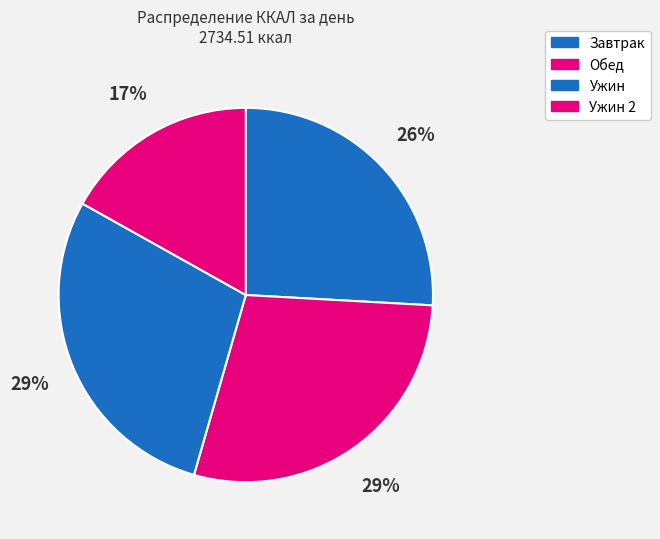

The Завтрак slice represents 18% of the pie. True or false?

False